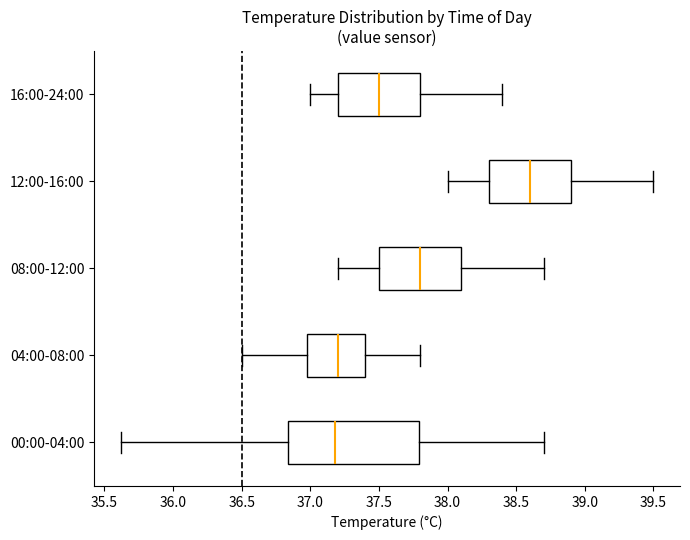

Comparing the boxes themselves (not the whiskers), which one is the widest?

00:00-04:00